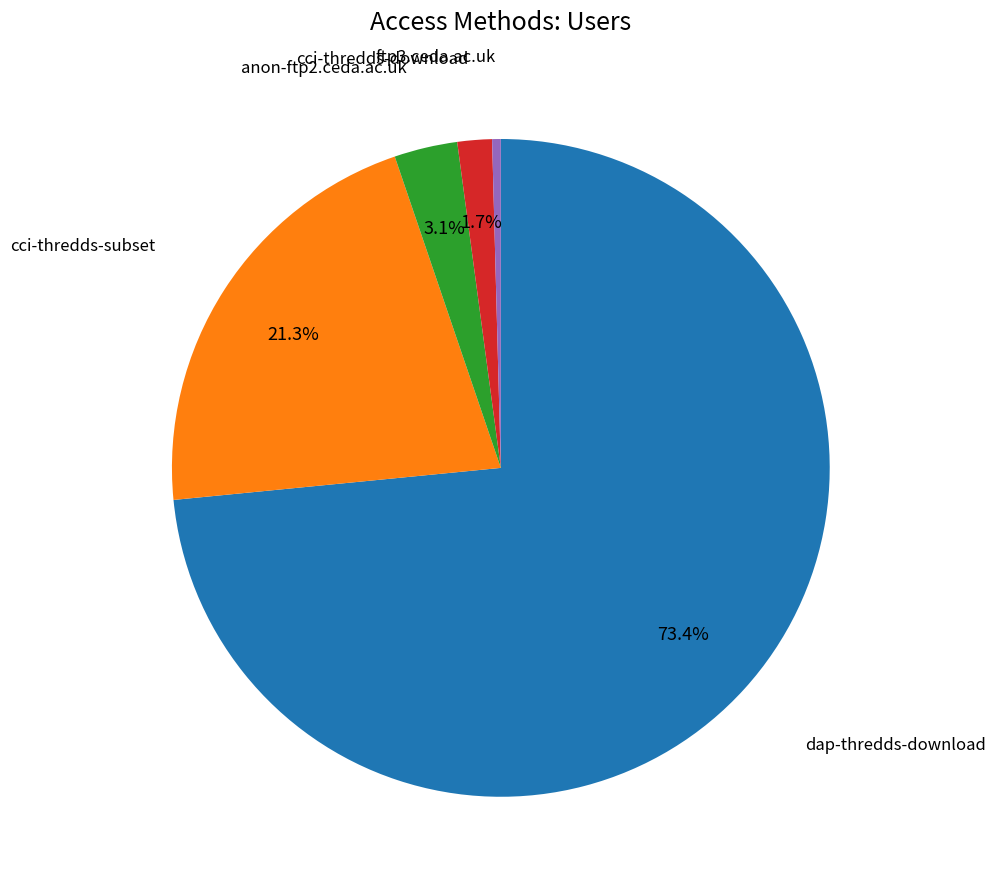

Does any single category account for the majority?

Yes